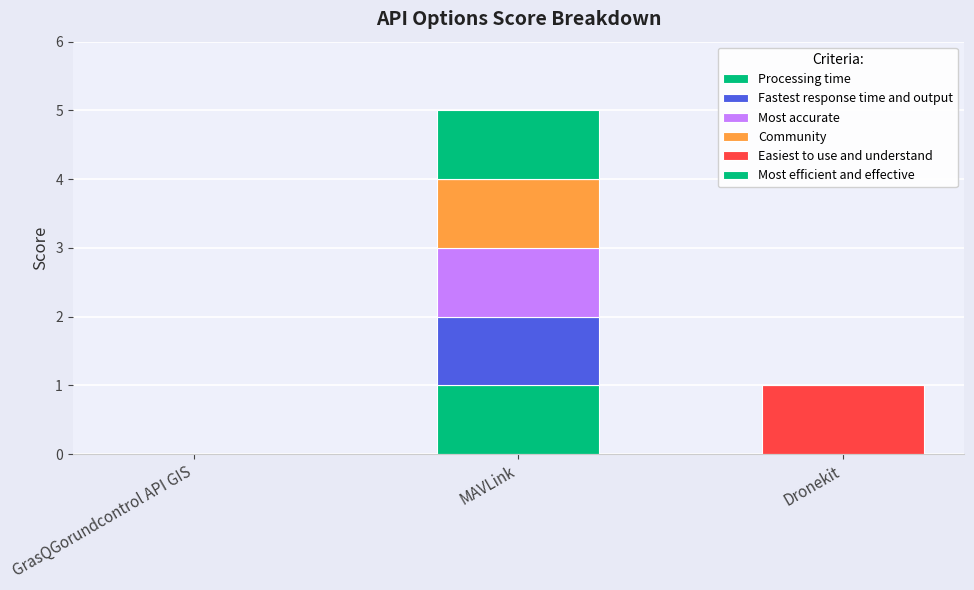

The Fastest response time and output series shows 0 at GrasQGorundcontrol API GIS. True or false?

False